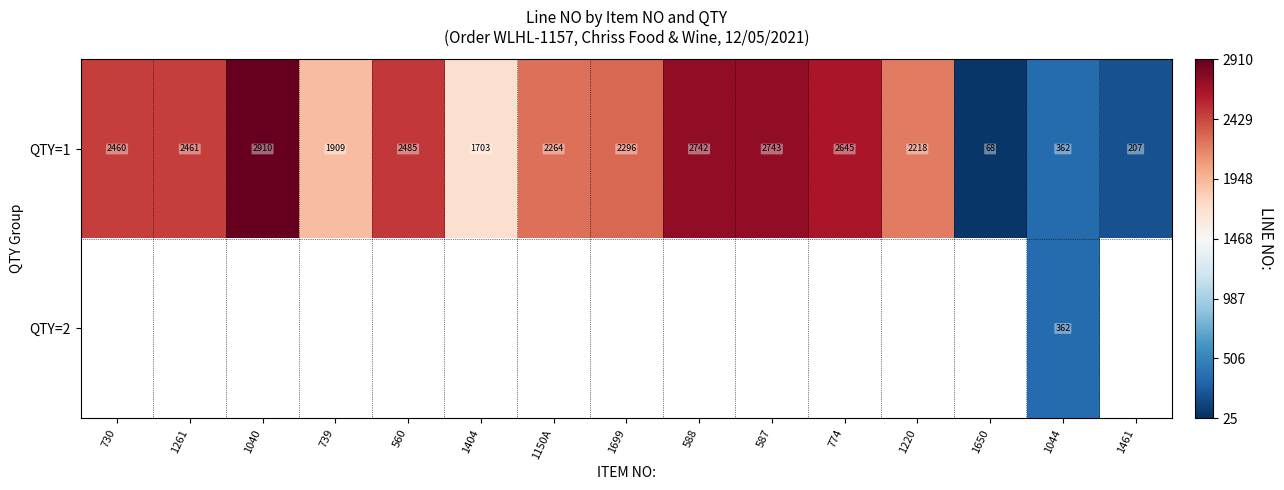

Rank the categories by QTY=1 value from lowest to highest.

1650, 1461, 1044, 1404, 739, 1220, 1150A, 1699, 730, 1261, 560, 774, 588, 587, 1040